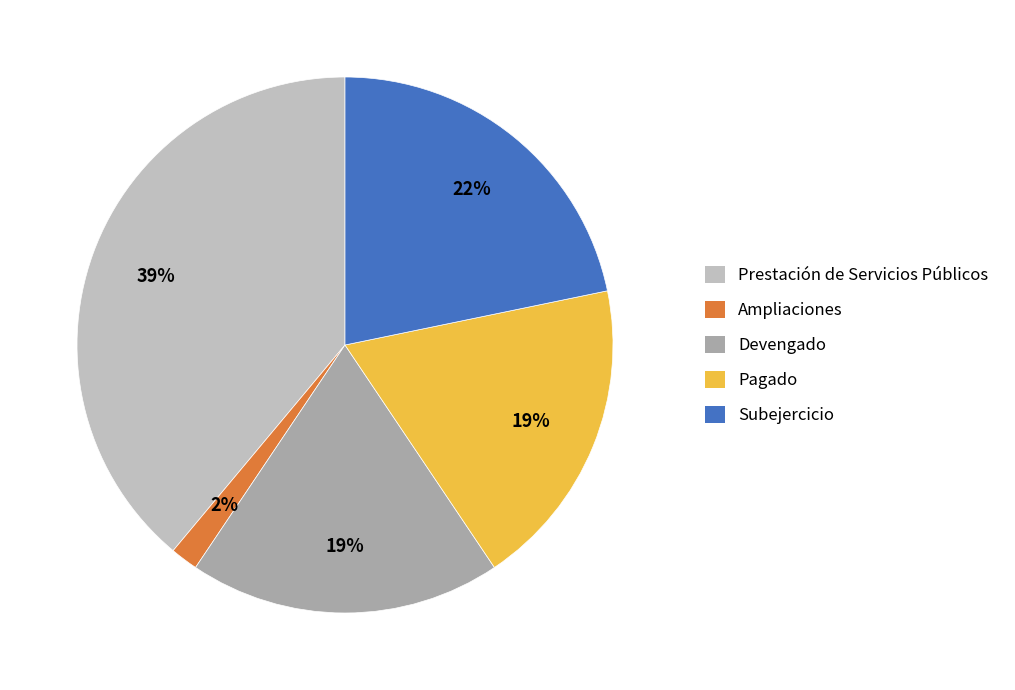

The Devengado slice represents 13% of the pie. True or false?

False